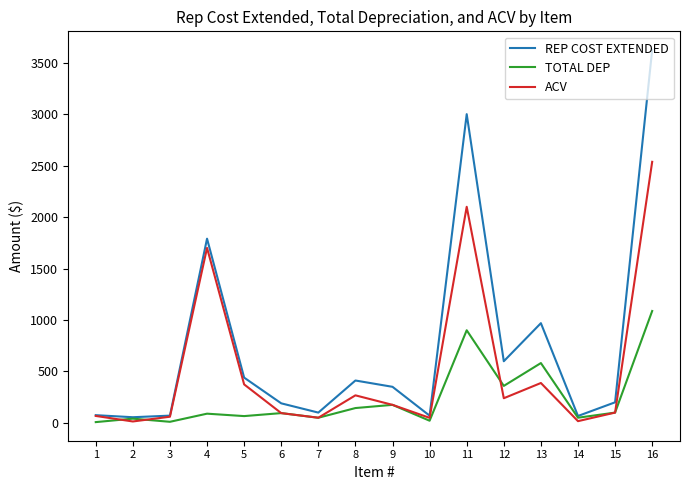

What is the greatest value displayed?

3624.0